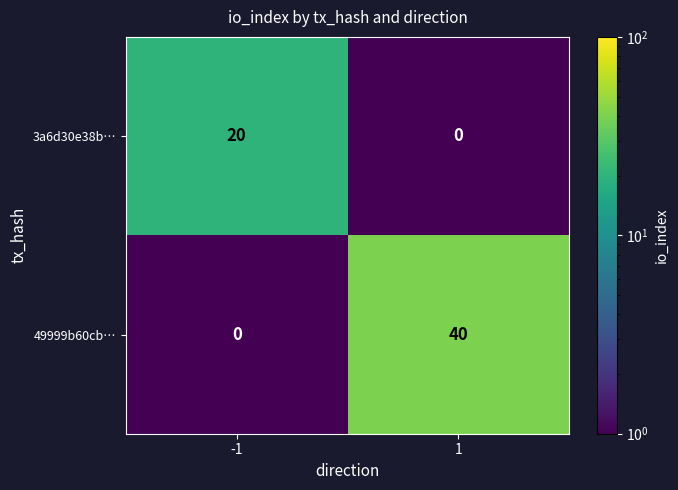

Count the number of categories in the chart.

2